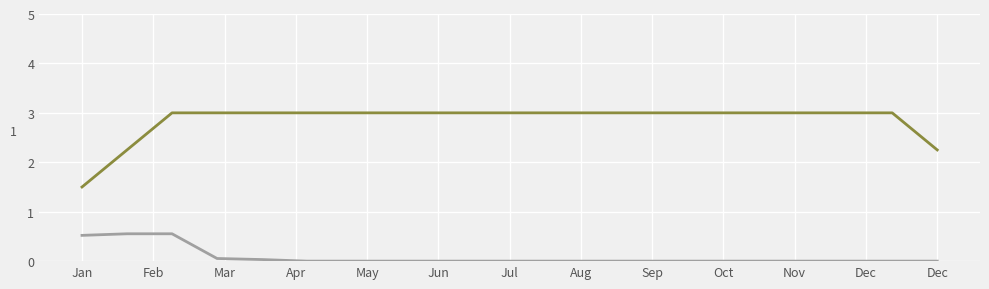

How many lines are shown in the chart?

2